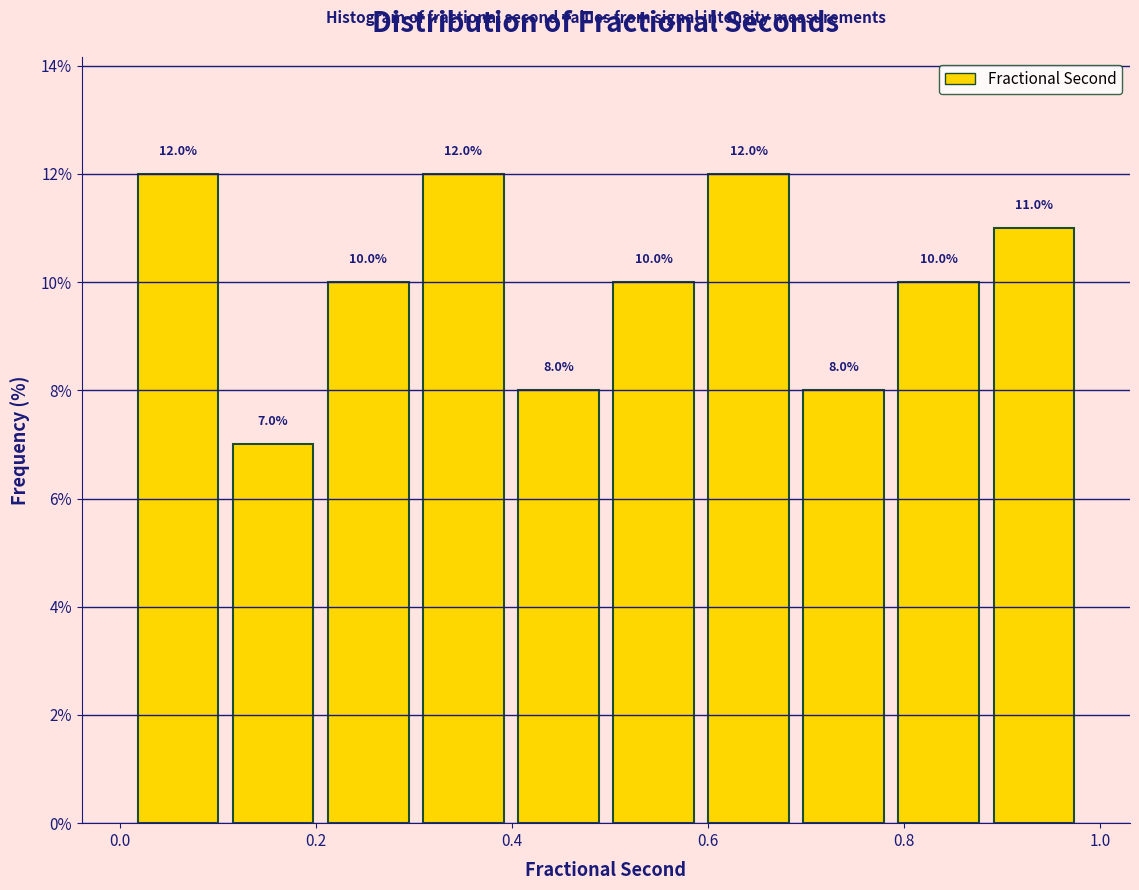

Reading left to right, list every bar in this chart as the range it spans on the x-axis followed by its height. The bar edges are not printed on the chart, so give them approximately, as read against the axis.

0.02 to 0.10: 12.0
0.10 to 0.20: 7.0
0.20 to 0.30: 10.0
0.30 to 0.40: 12.0
0.40 to 0.50: 8.0
0.50 to 0.60: 10.0
0.60 to 0.68: 12.0
0.68 to 0.78: 8.0
0.78 to 0.88: 10.0
0.88 to 0.98: 11.0